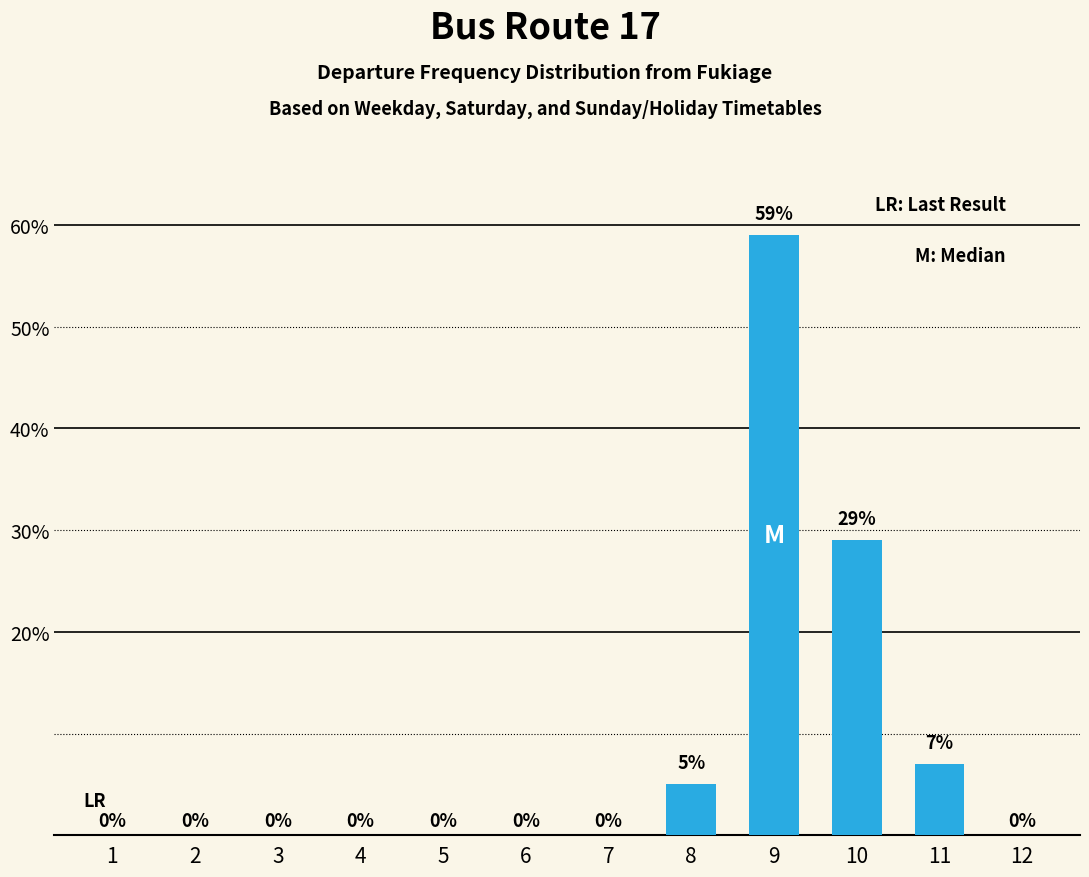

Between 11 and 3, which is larger?

11